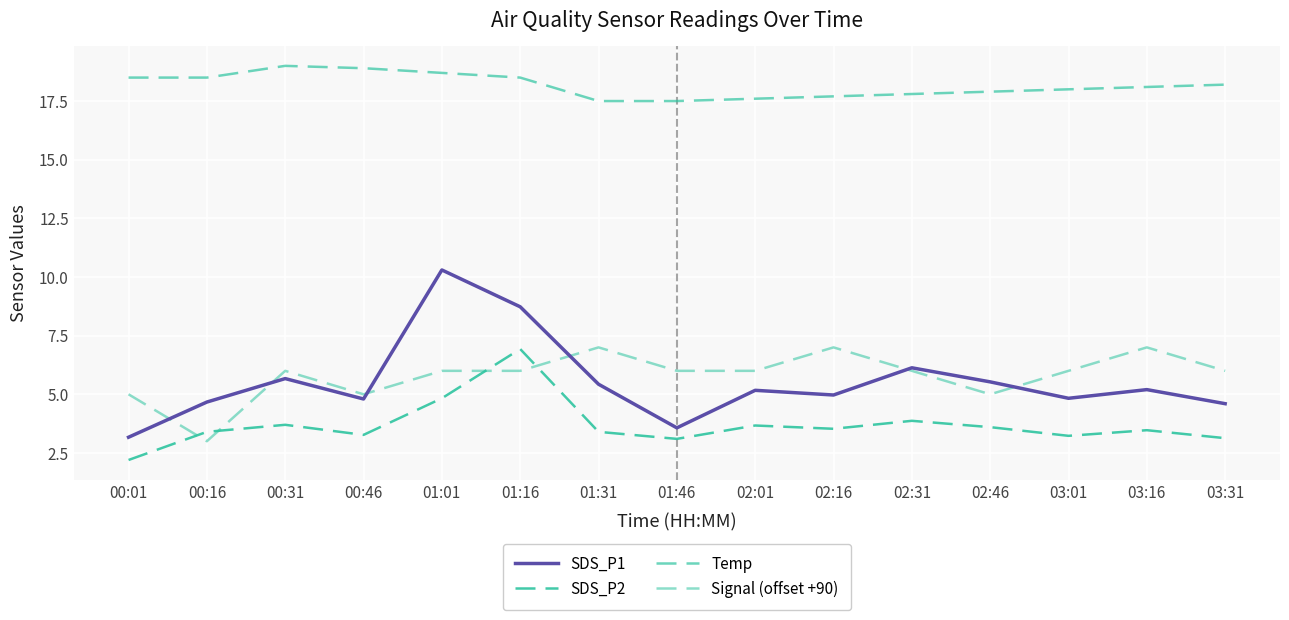

At 01:01, list the series in order from largest to smallest.

Temp, SDS_P1, Signal (offset +90), SDS_P2